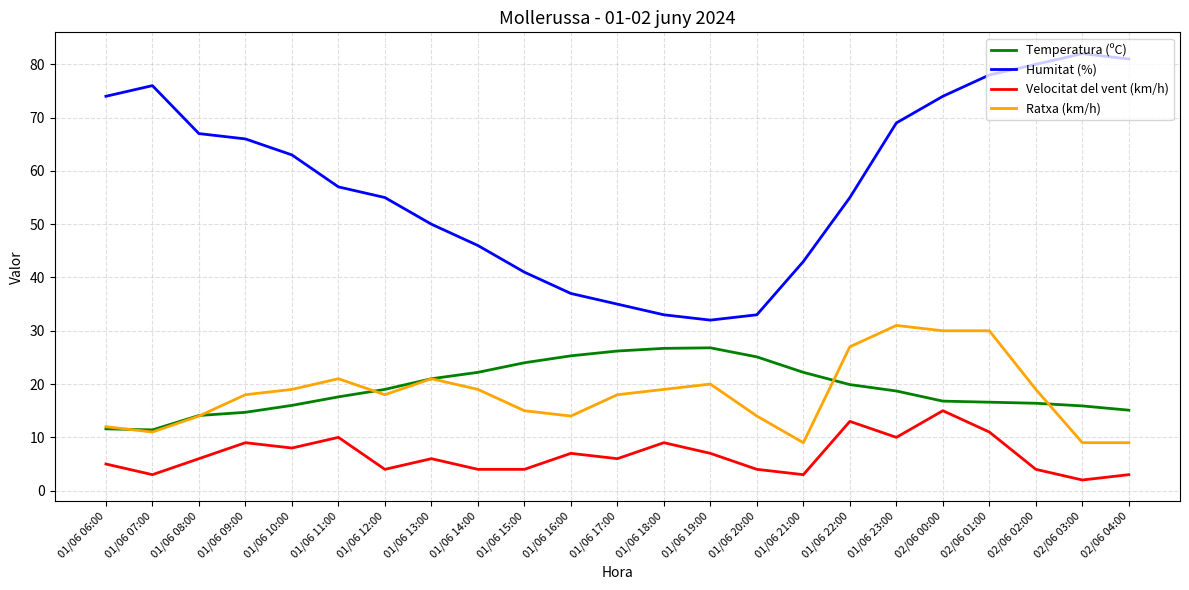

Between 01/06 21:00 and 01/06 22:00, which series saw the biggest shift?

Ratxa (km/h)